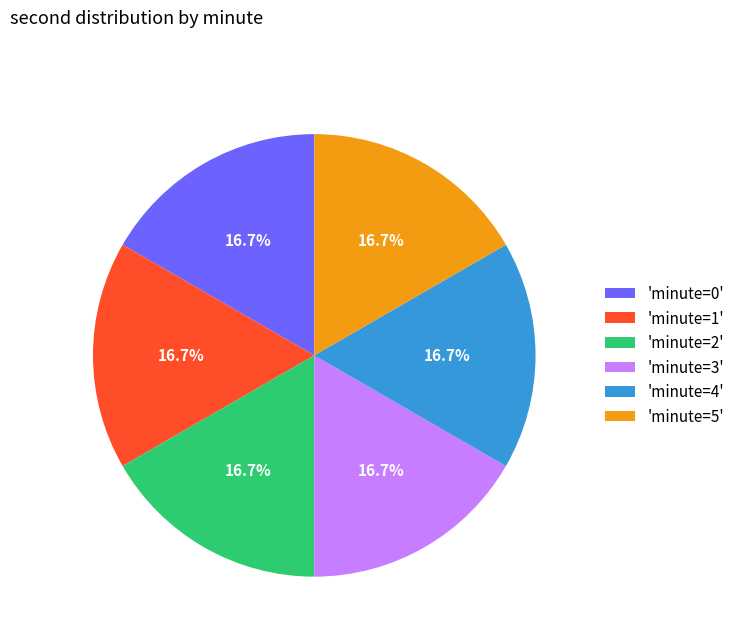

Does any single category account for the majority?

No